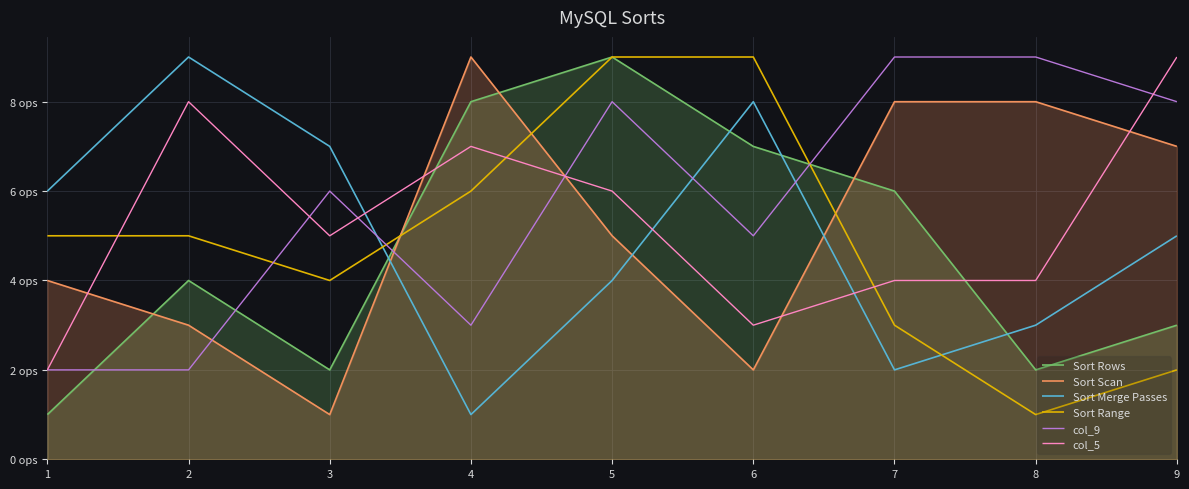

True or false: col_5 has more than 1 points higher than both neighbors.

True